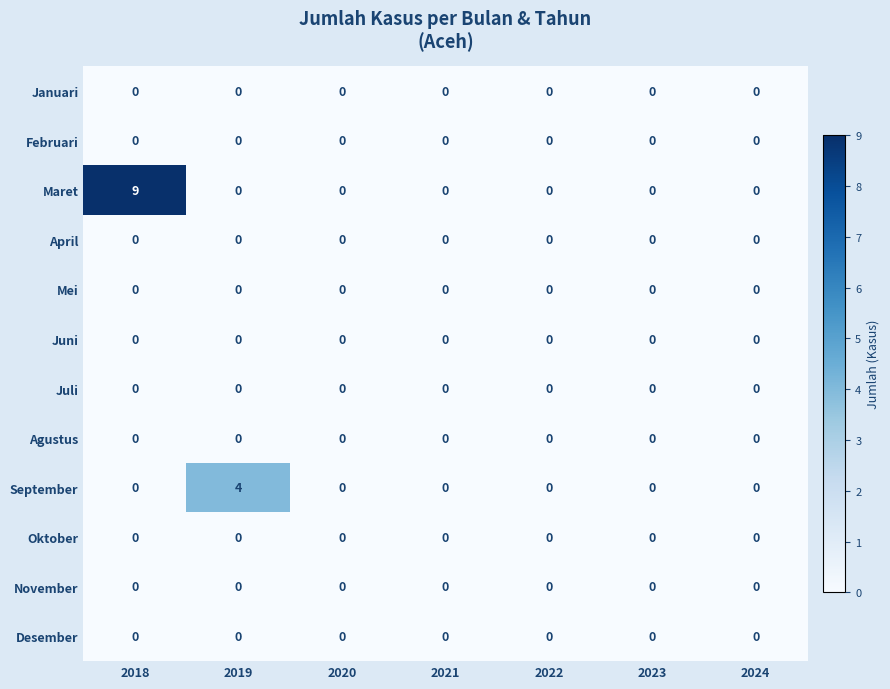

The Oktober series shows 0 at 2024. True or false?

True